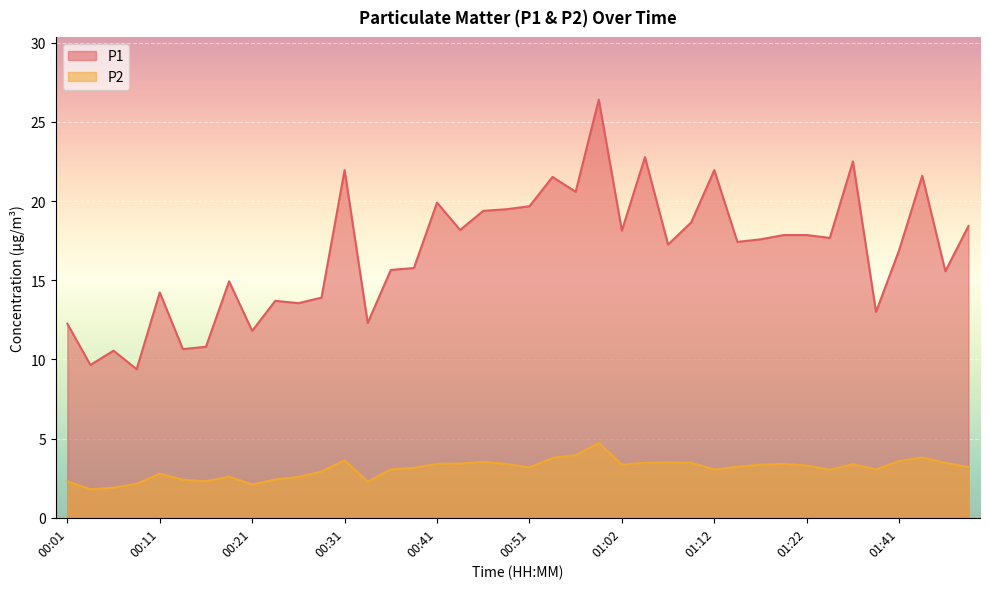

Where is P1 nearest to the value 17?

01:41